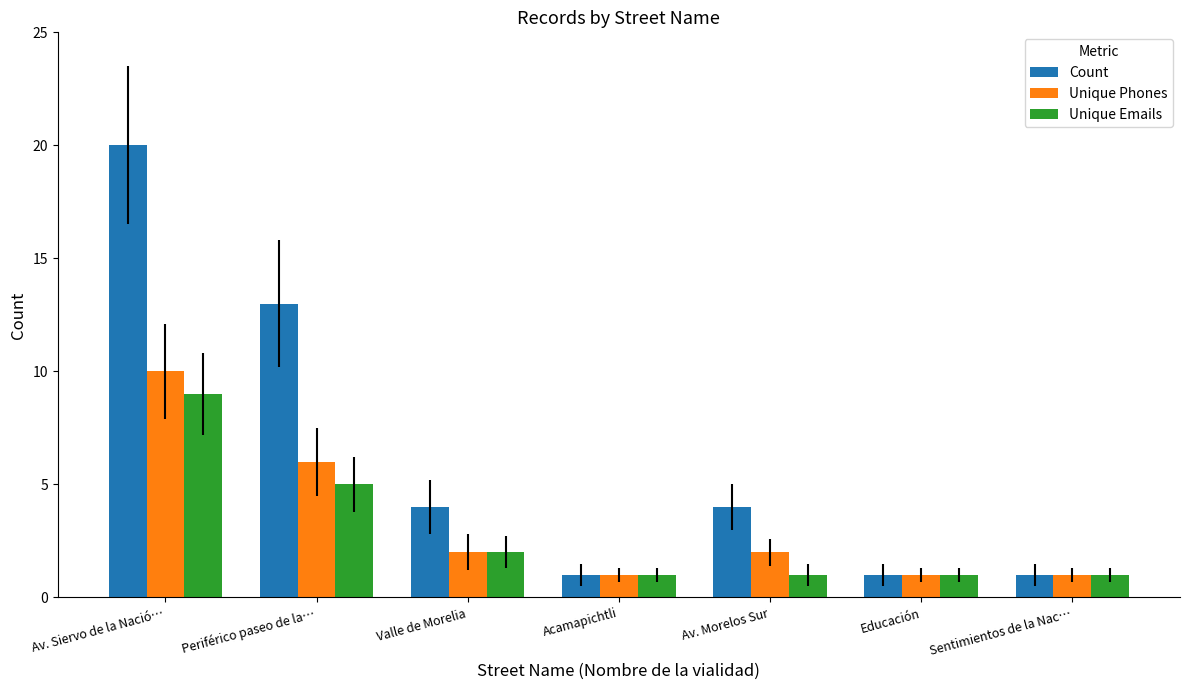

What position from the left is Acamapichtli?

4